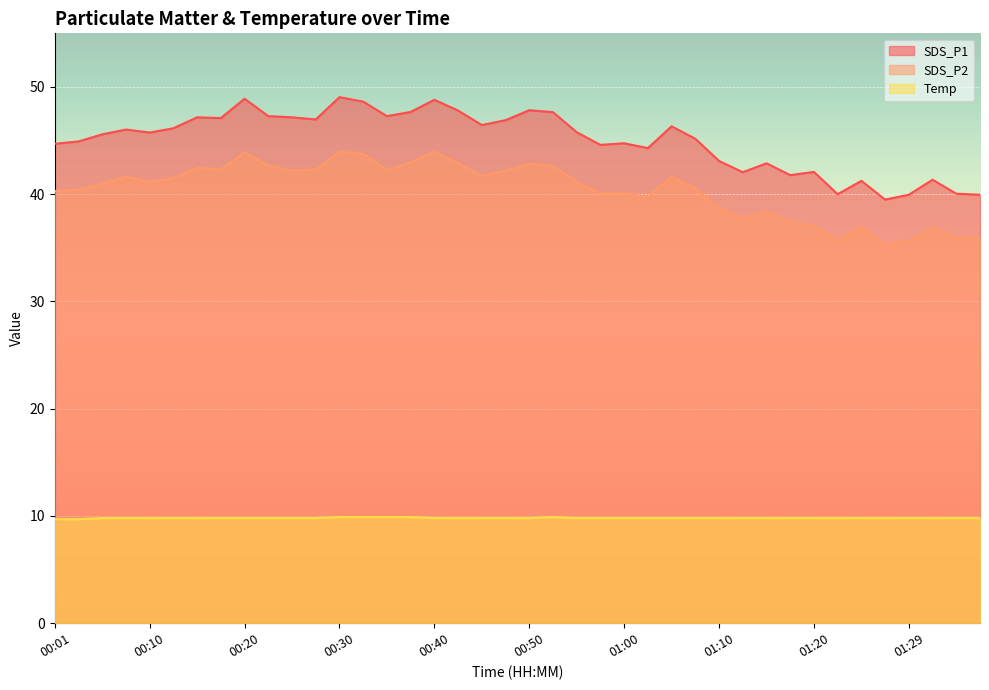

Is the value of SDS_P2 at 00:32 greater than the value of Temp at 00:27?

Yes